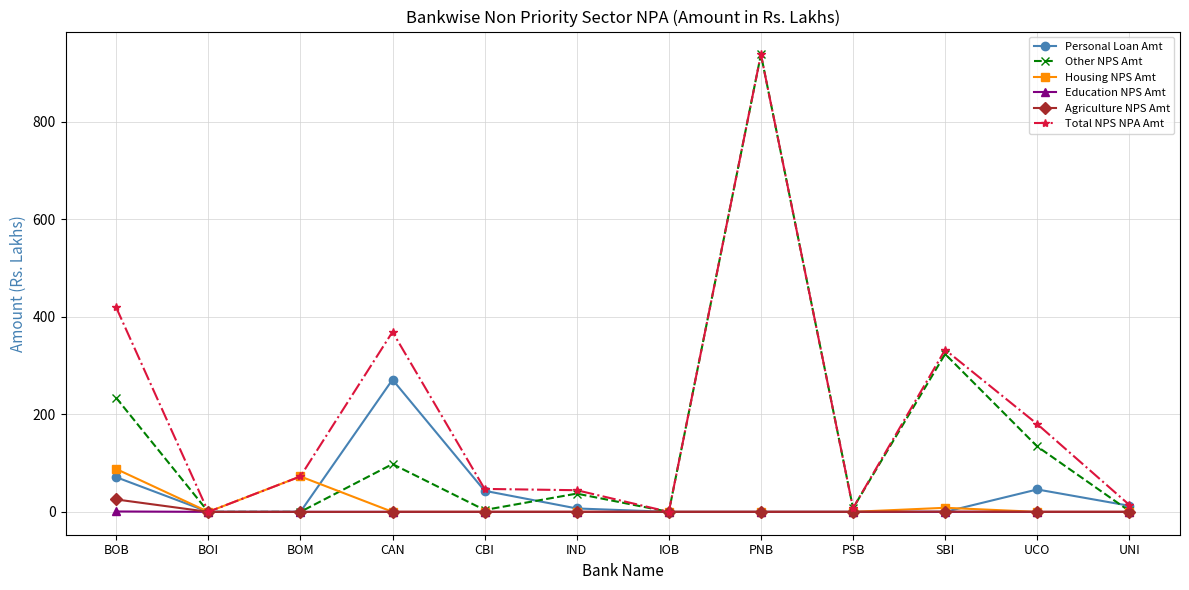

What is the label of the 9th point from the left?

PSB